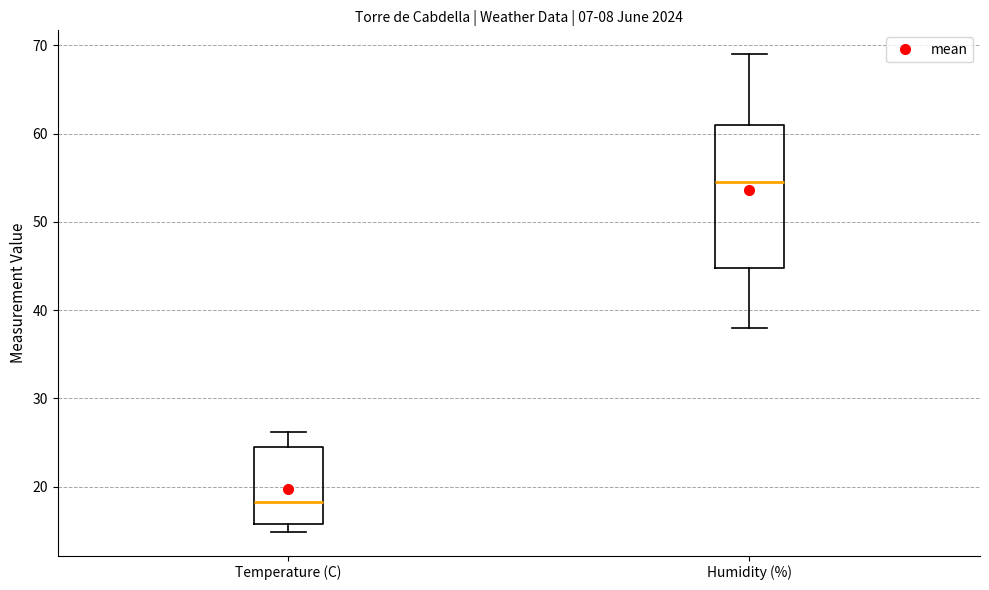

Reading left to right, transcribe this box plot: for each box, give where its median line is, the range the box spans, and where its two whiskers end, as read against the y-axis. The values are not printed on the chart, so give them approximately, as read against the axis.

Temperature (C): median 18, box 16 to 25, whiskers 15 to 26
Humidity (%): median 55, box 45 to 61, whiskers 38 to 69